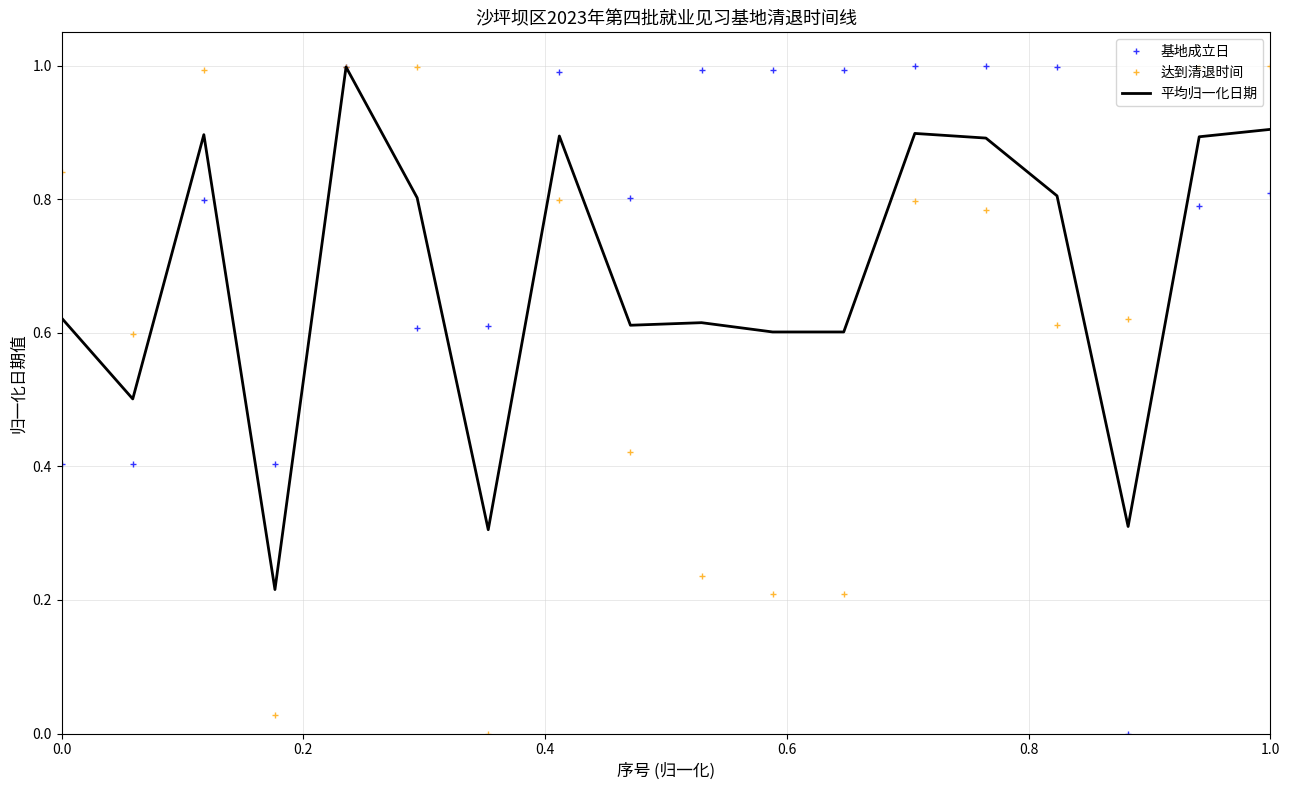

What is the greatest value displayed?

1.0